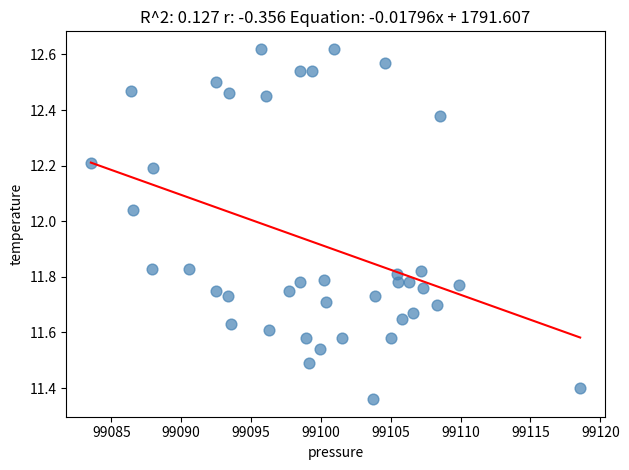

What is the range of Y values (max minus min)?

1.3